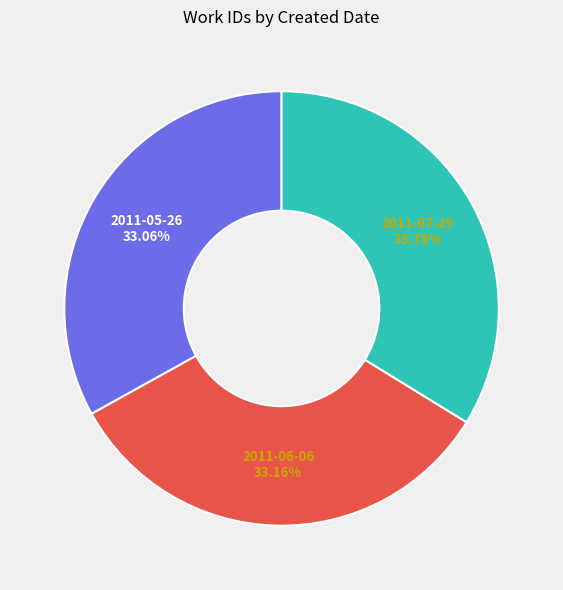

To the nearest percent, what is the difference between the largest and smallest slice percentages?

1%